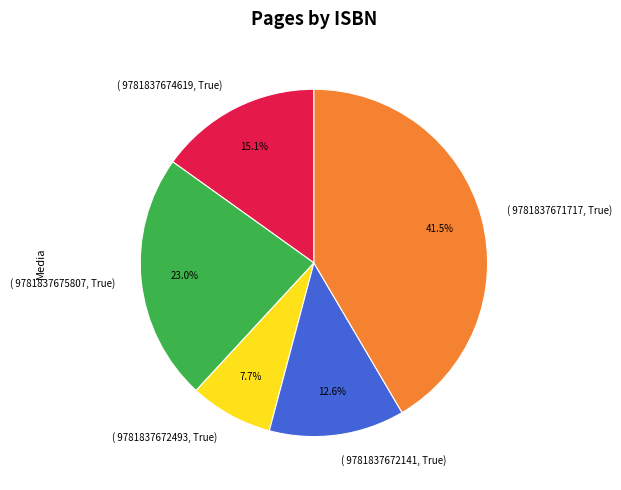

Does any single category account for the majority?

No